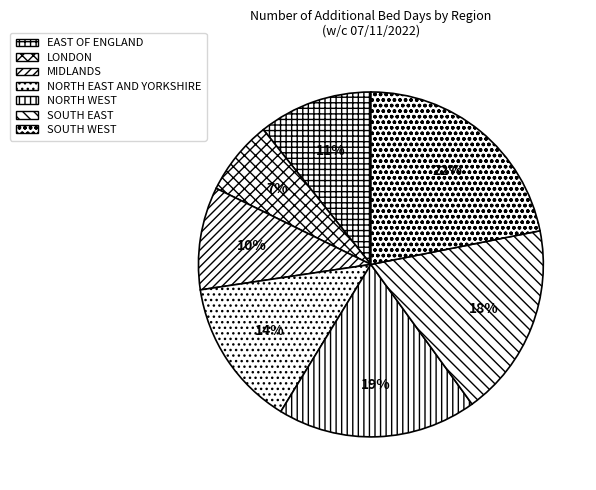

To the nearest percent, what is the average slice percentage?

14%